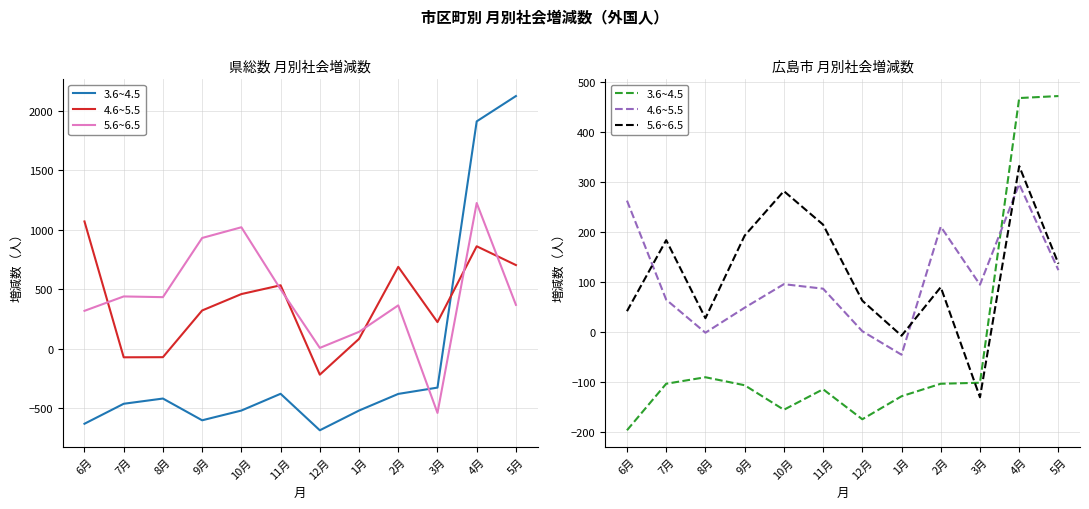

Between which two adjacent categories do 5.6~6.5 and 3.6~4.5 first intersect?

2月 and 3月